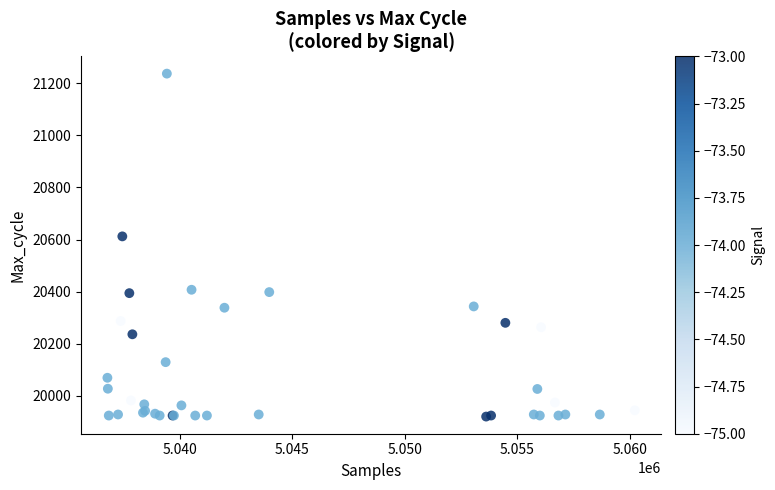

What Y value in the scatter plot is closest to 20578?

20612